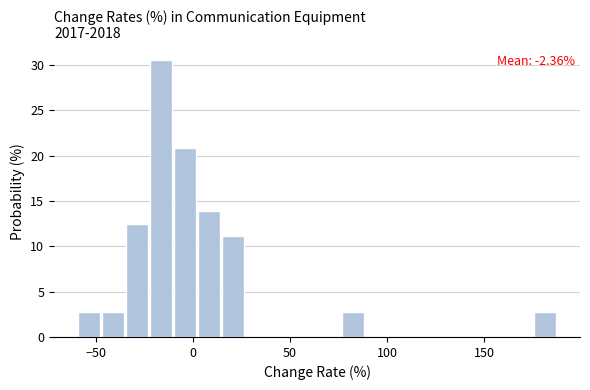

Read against the x-axis, roughly where is the centre of the tallest bar?

-15